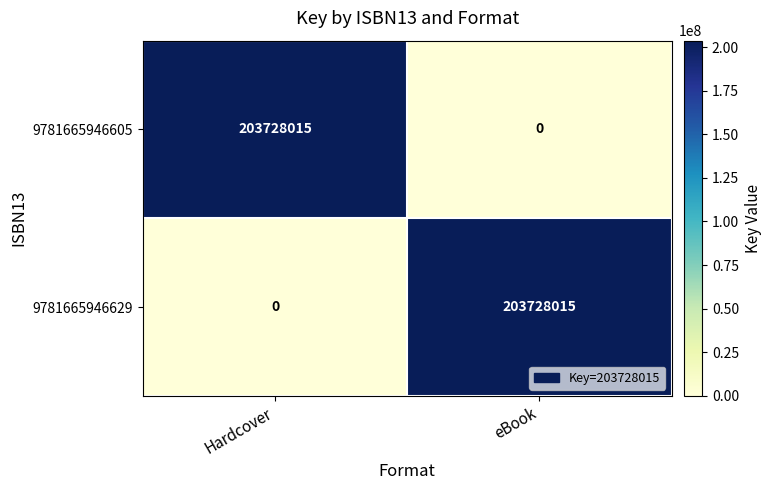

What is the greatest value displayed?

203728015